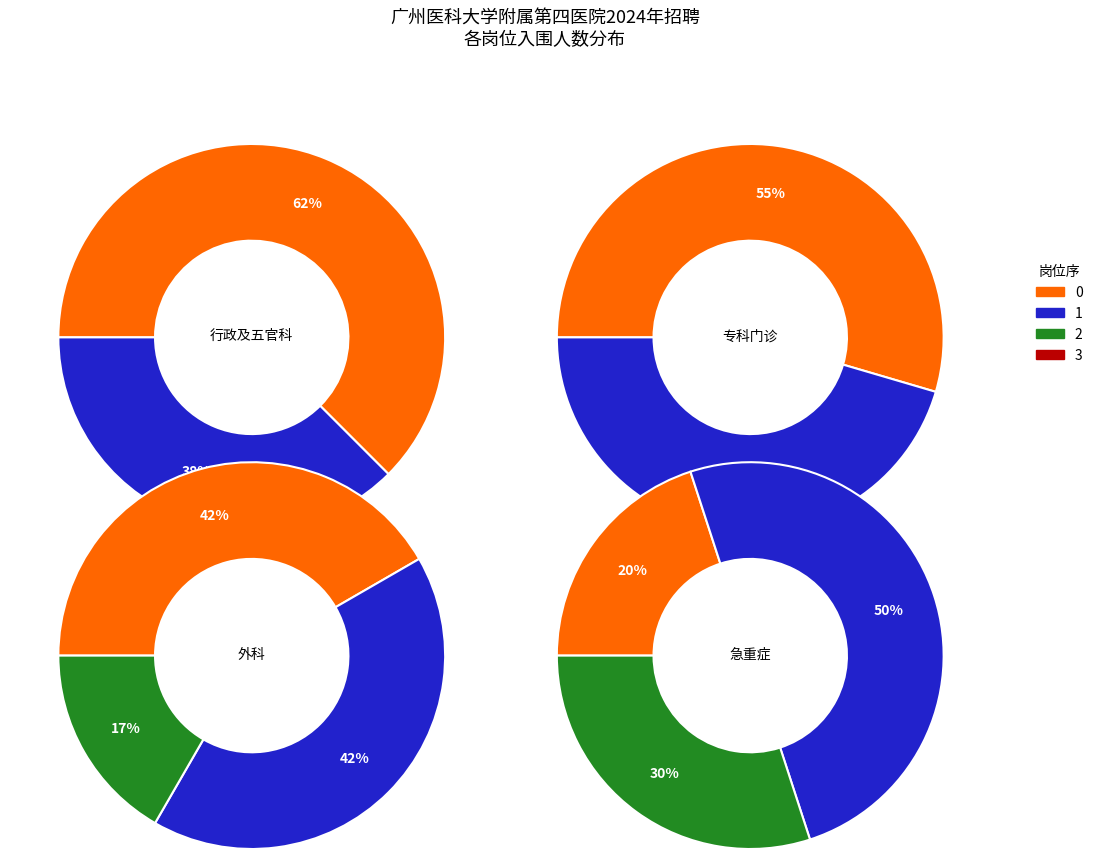

To the nearest percent, what is the difference between the largest and smallest slice percentages?

10%